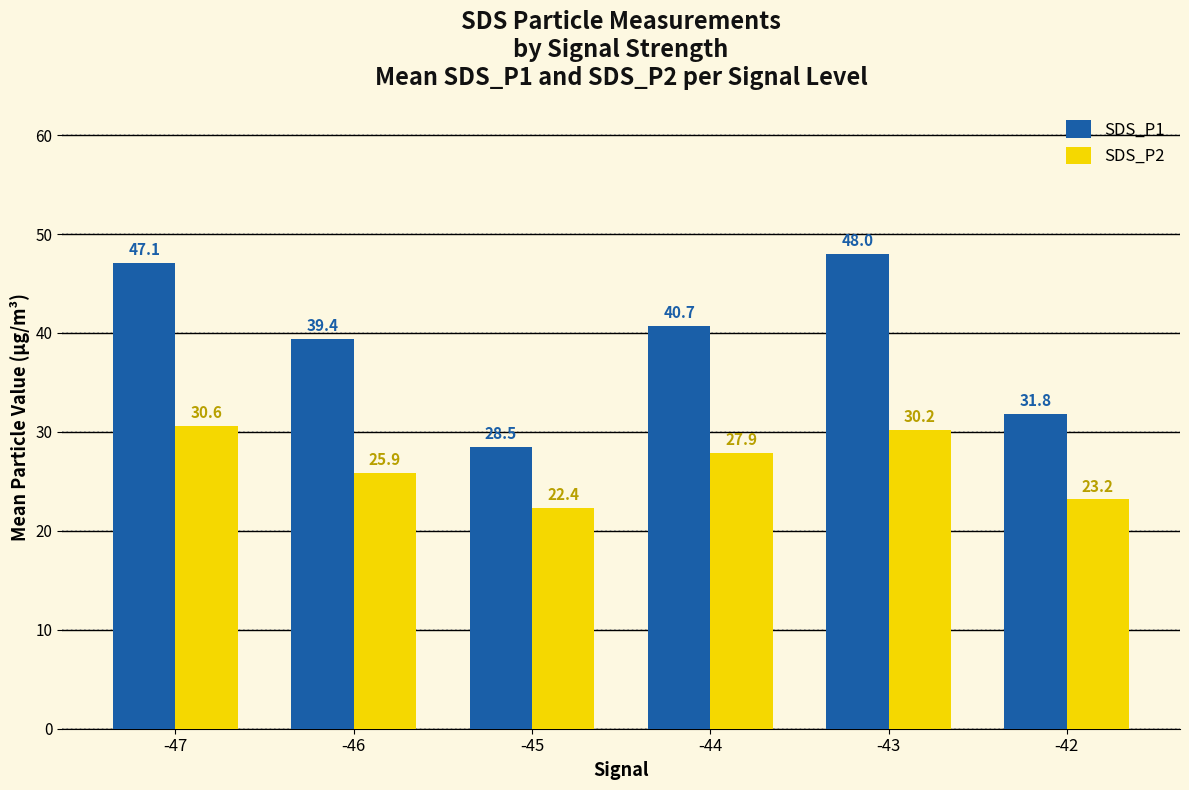

Between -47 and -45, which series saw the biggest shift?

SDS_P1